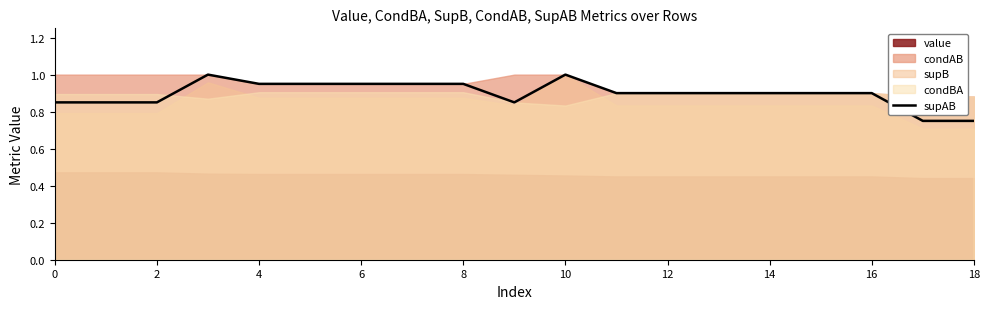

At which label is the value closest to 0?

17